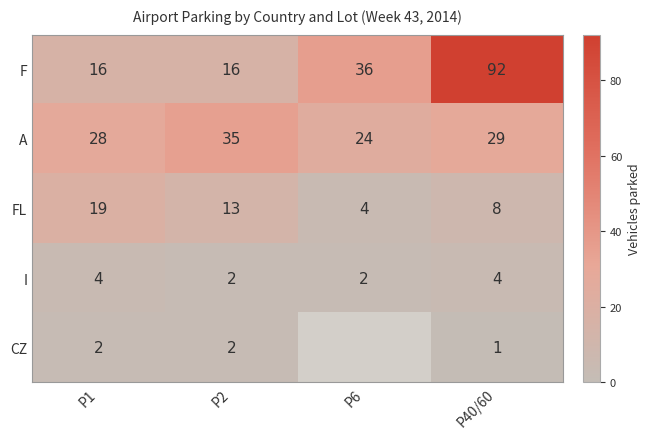

What is the total value across all series at P40/60?

134